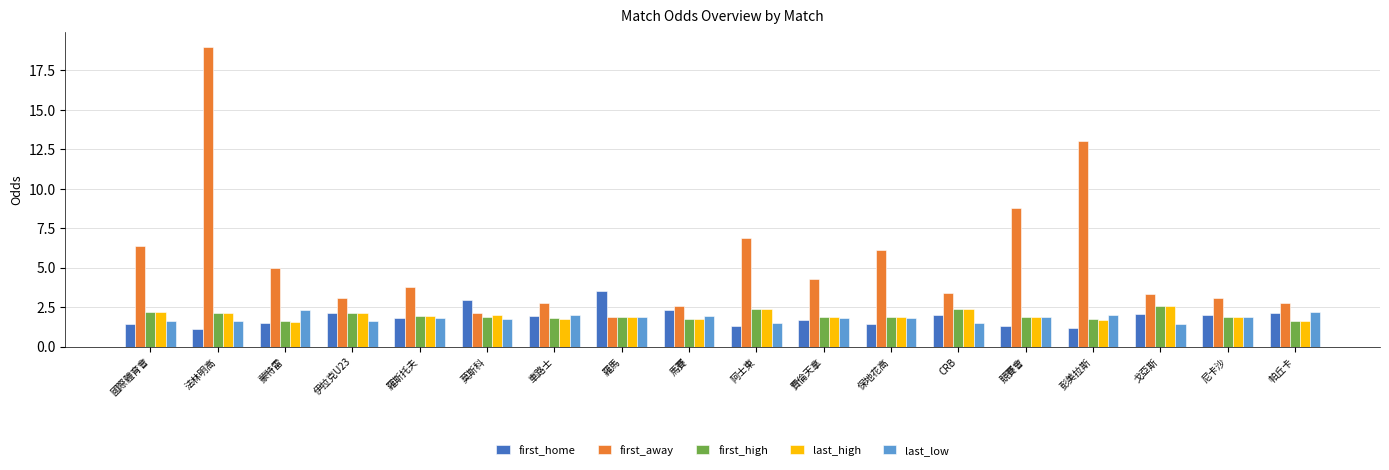

What is the minimum value for first_high?

1.6